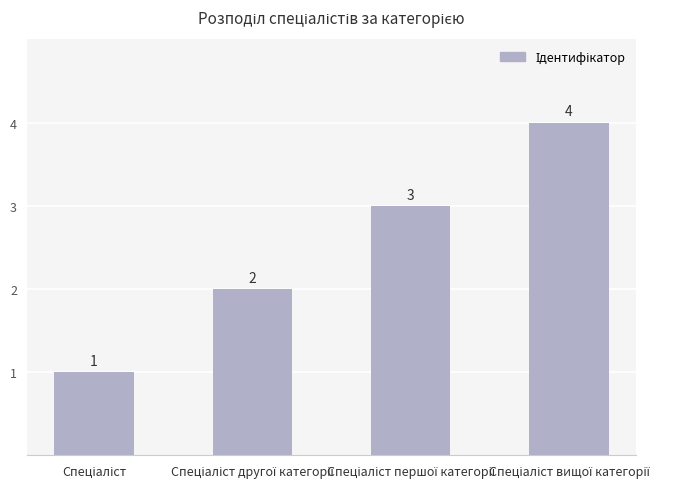

How many data points are less than 3?

2